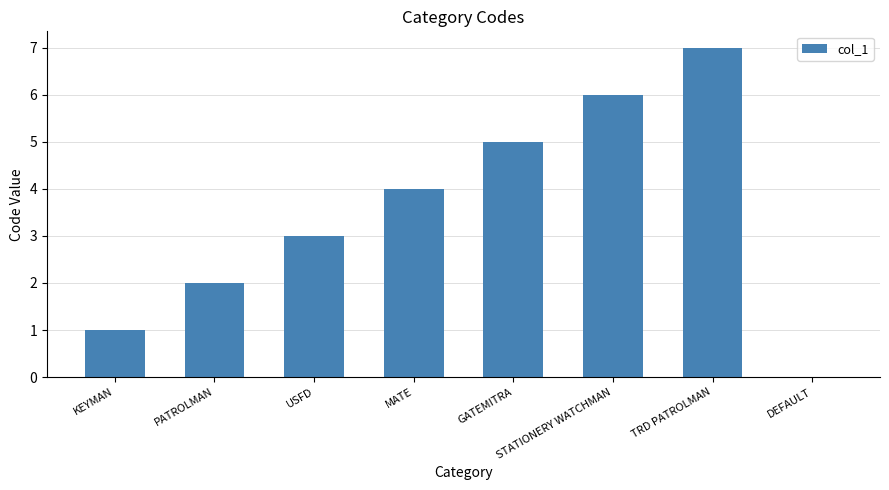

What is the change in value from USFD to MATE?

+1